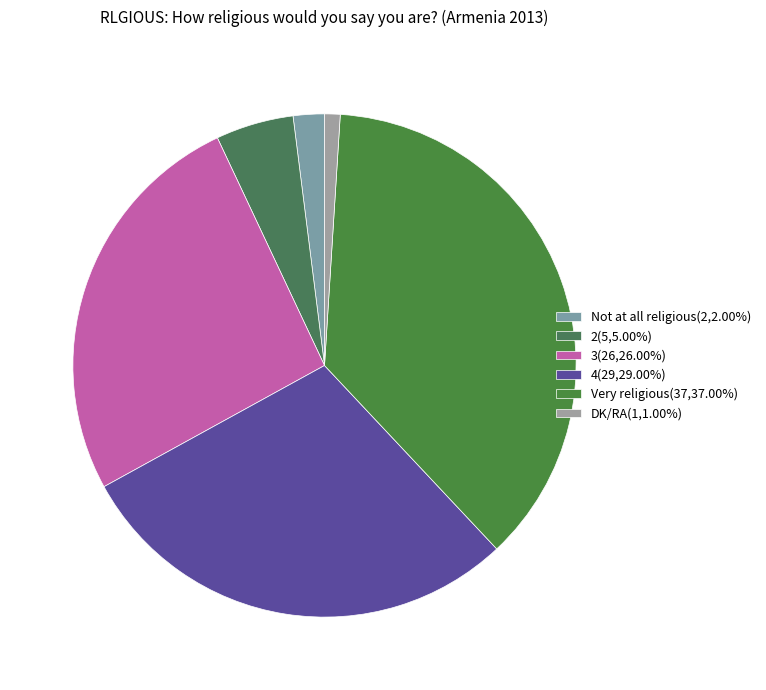

To the nearest percent, what is the average slice percentage?

17%